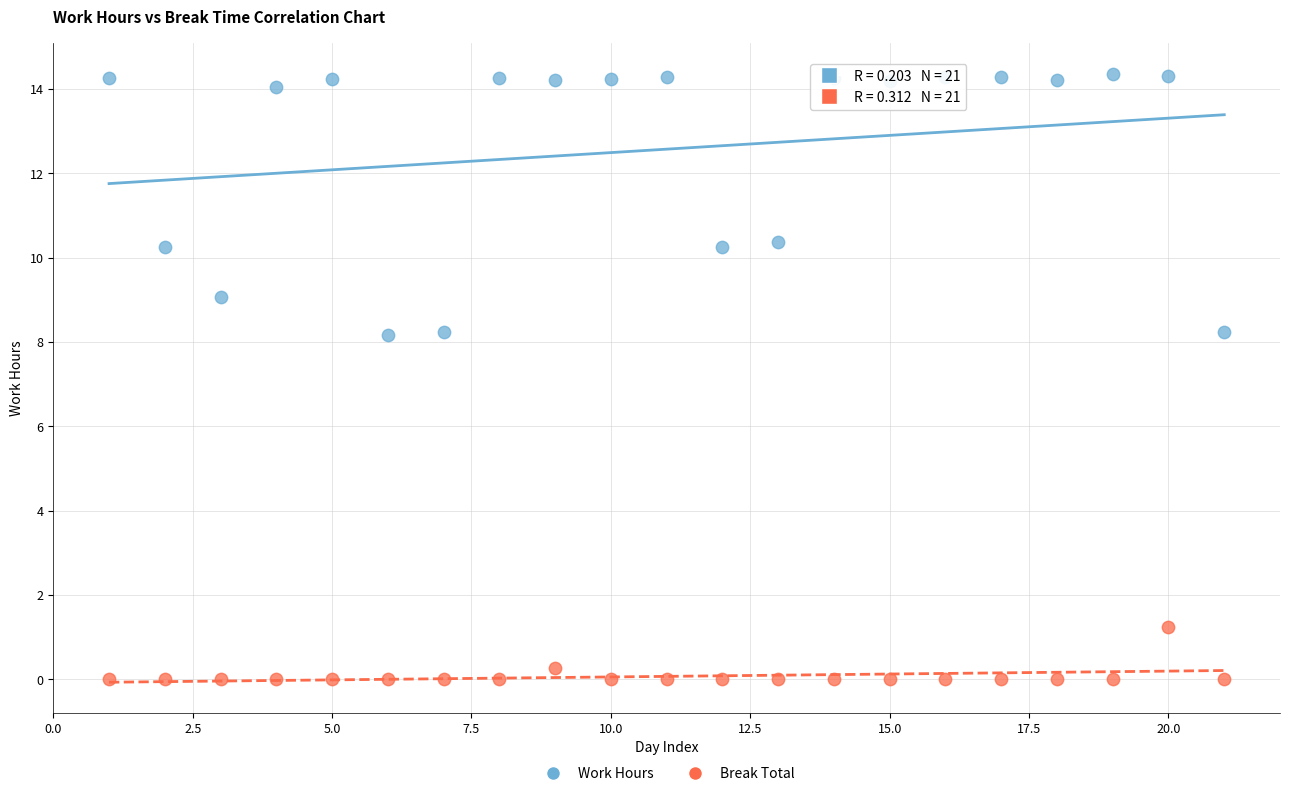

Which series reaches the maximum Y coordinate?

Work Hours